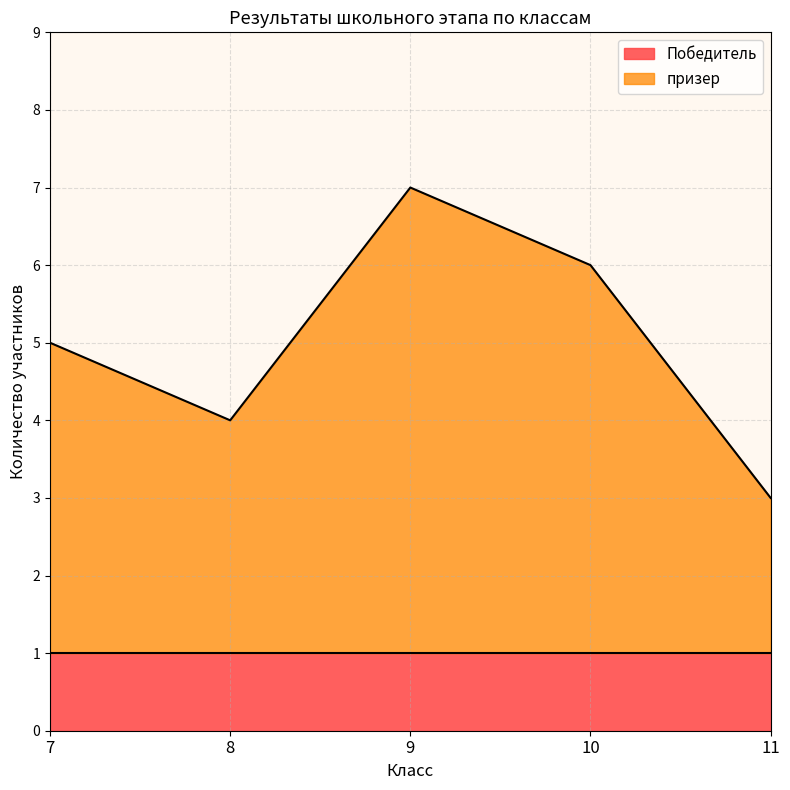

Reading right to left, transcribe all the data shown in this chart.

3	6	7	4	5